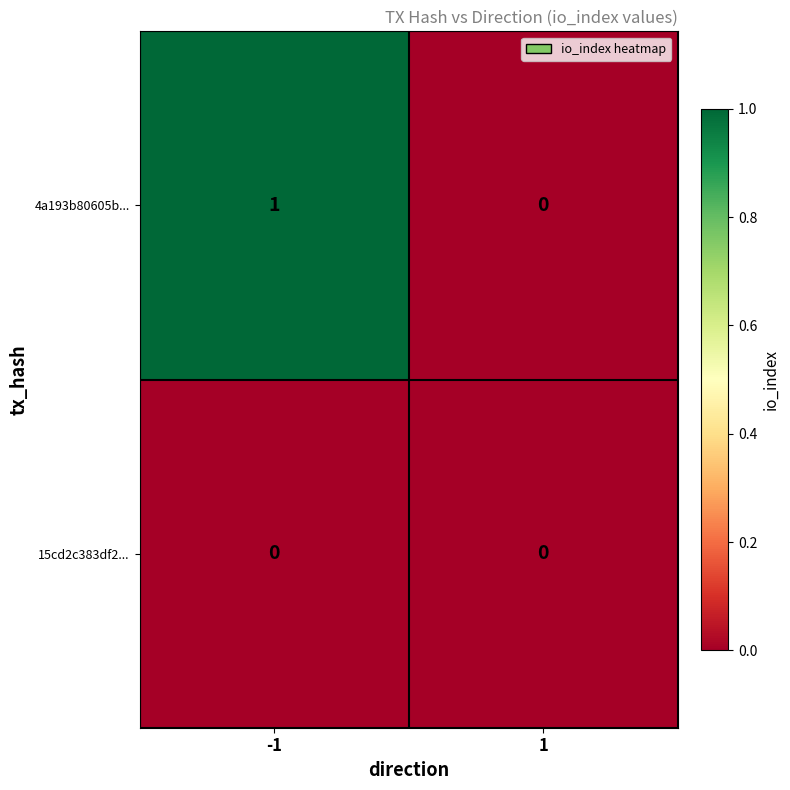

Which series has the largest total across all categories?

4a193b80605b...